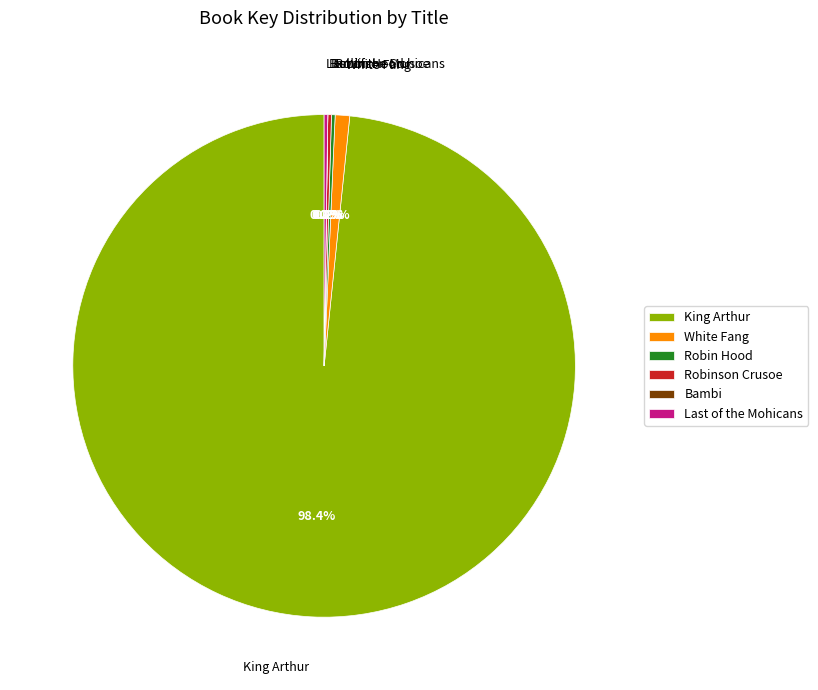

Is White Fang the majority of the pie?

No